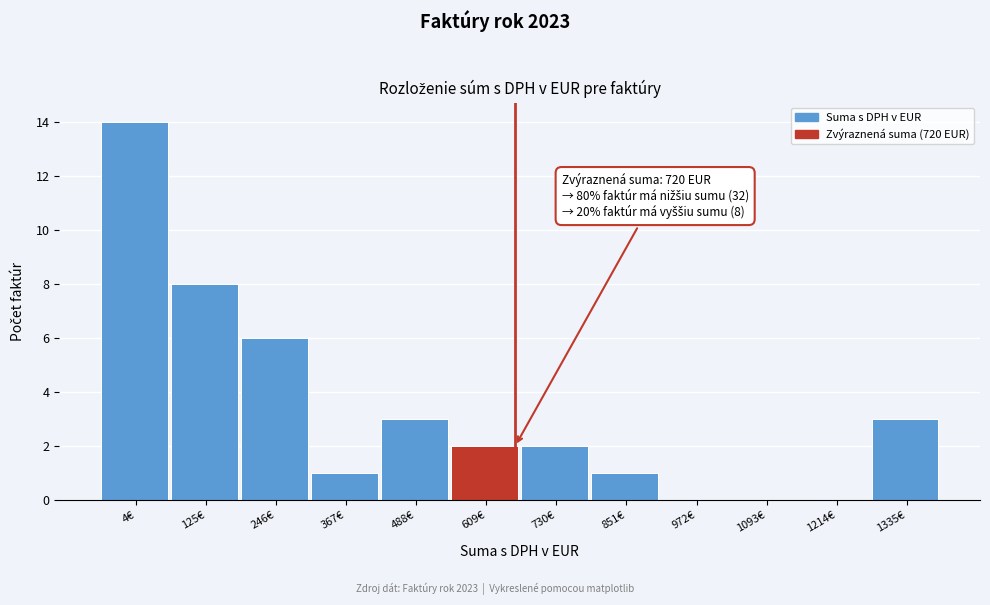

Reading left to right, list all the values displayed in this chart.

4€=14	125€=8	246€=6	367€=1	488€=3	609€=2	730€=2	851€=1	972€=0	1093€=0	1214€=0	1335€=3